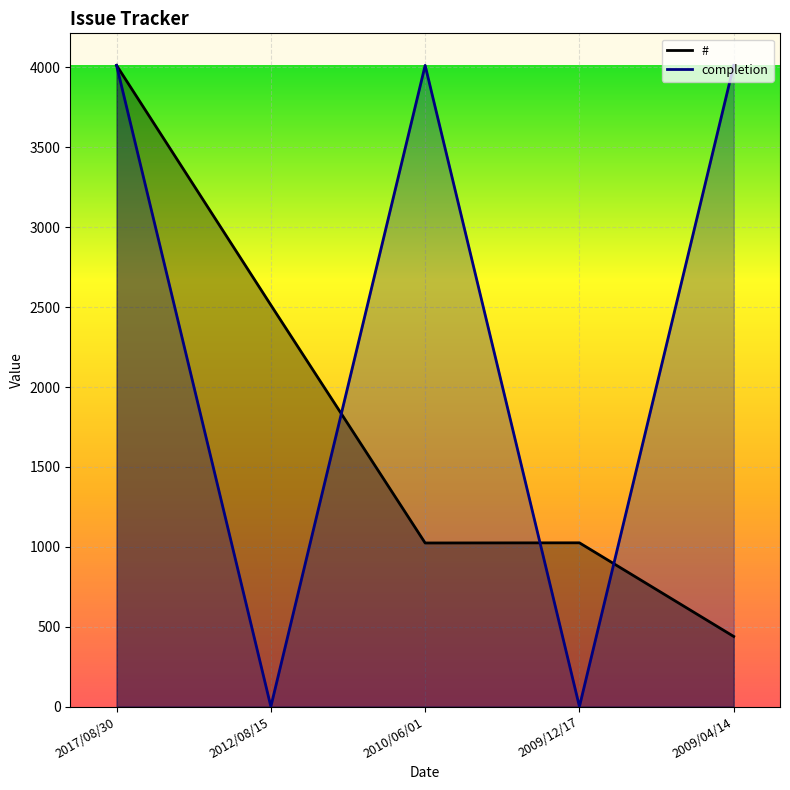

What is the value of the # point at the 5th from the left?

439